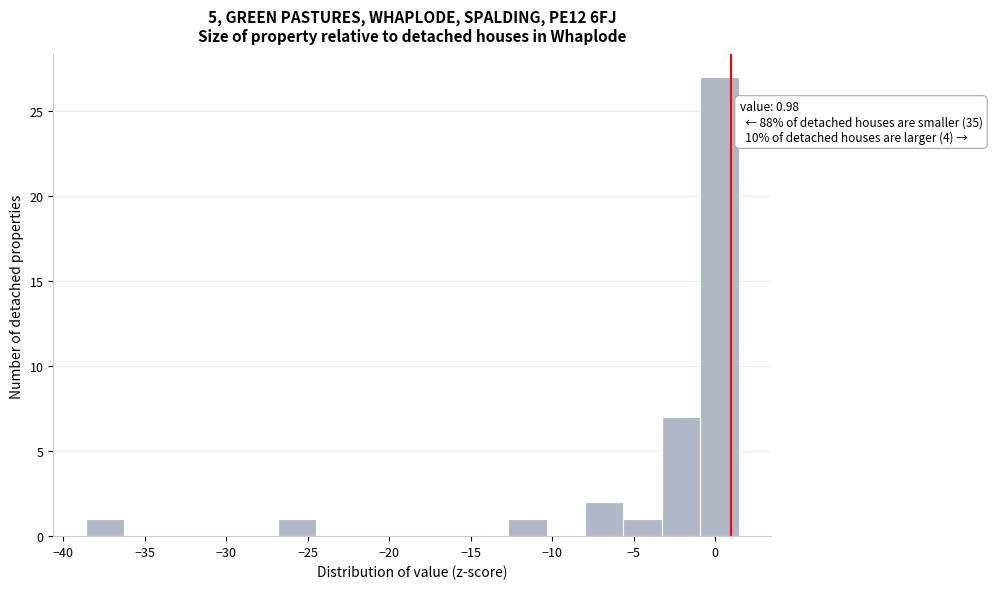

Over which range of the x-axis is the bar tallest?

-1.0 to 1.5